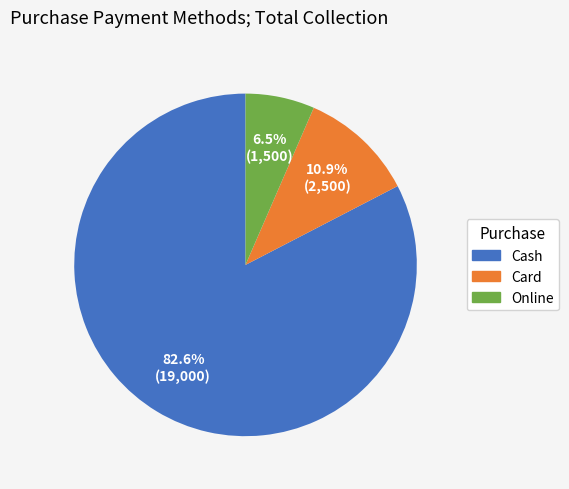

Rank the categories by value from lowest to highest.

Online, Card, Cash